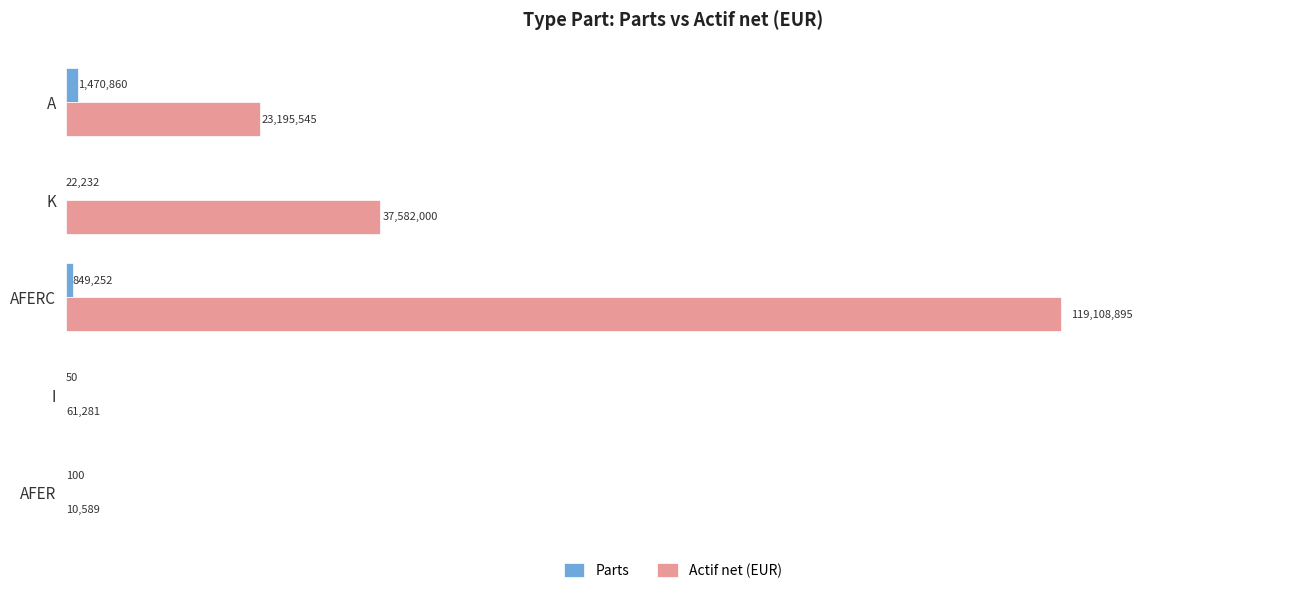

What is the value of the Parts bar at the 4th from the left?

50.0